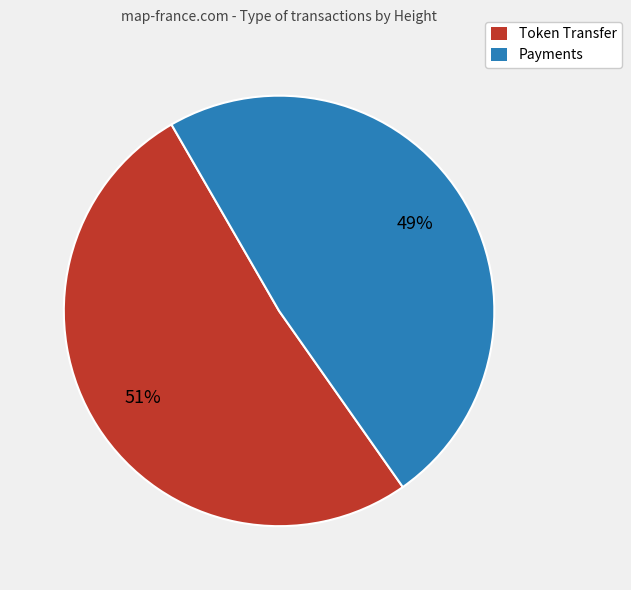

To the nearest percent, what is the average slice percentage?

50%